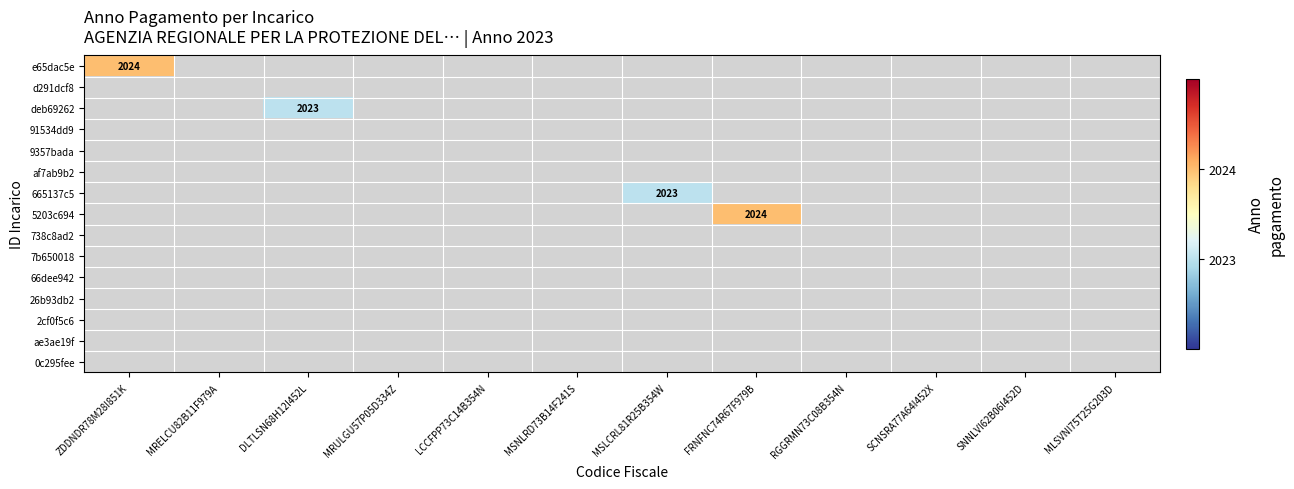

At which category does the chart reach its minimum across all series?

DLTLSN68H12I452L